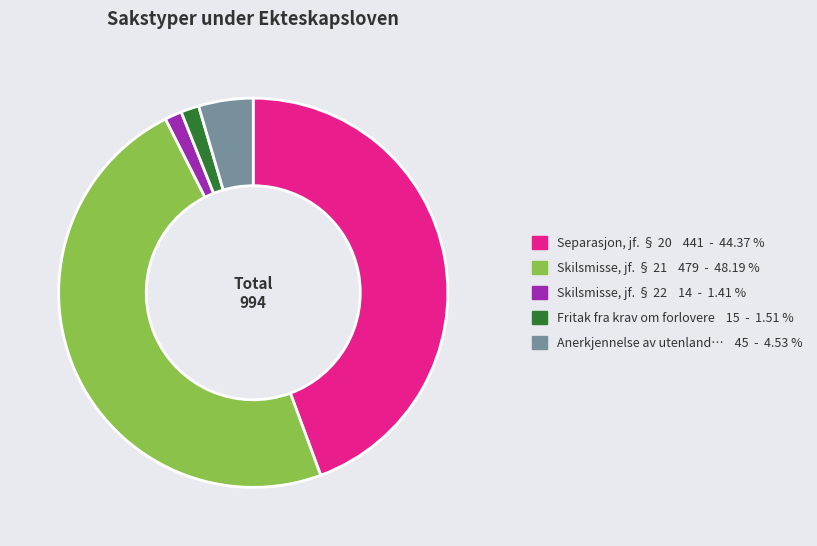

Is there any slice that represents more than half of the pie?

No